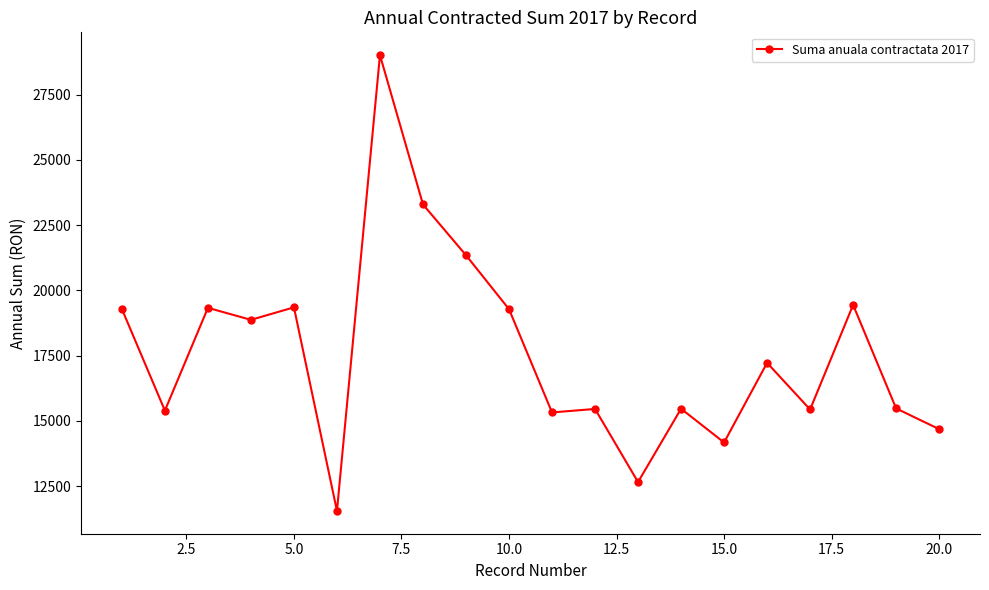

What is the average value?

17598.1